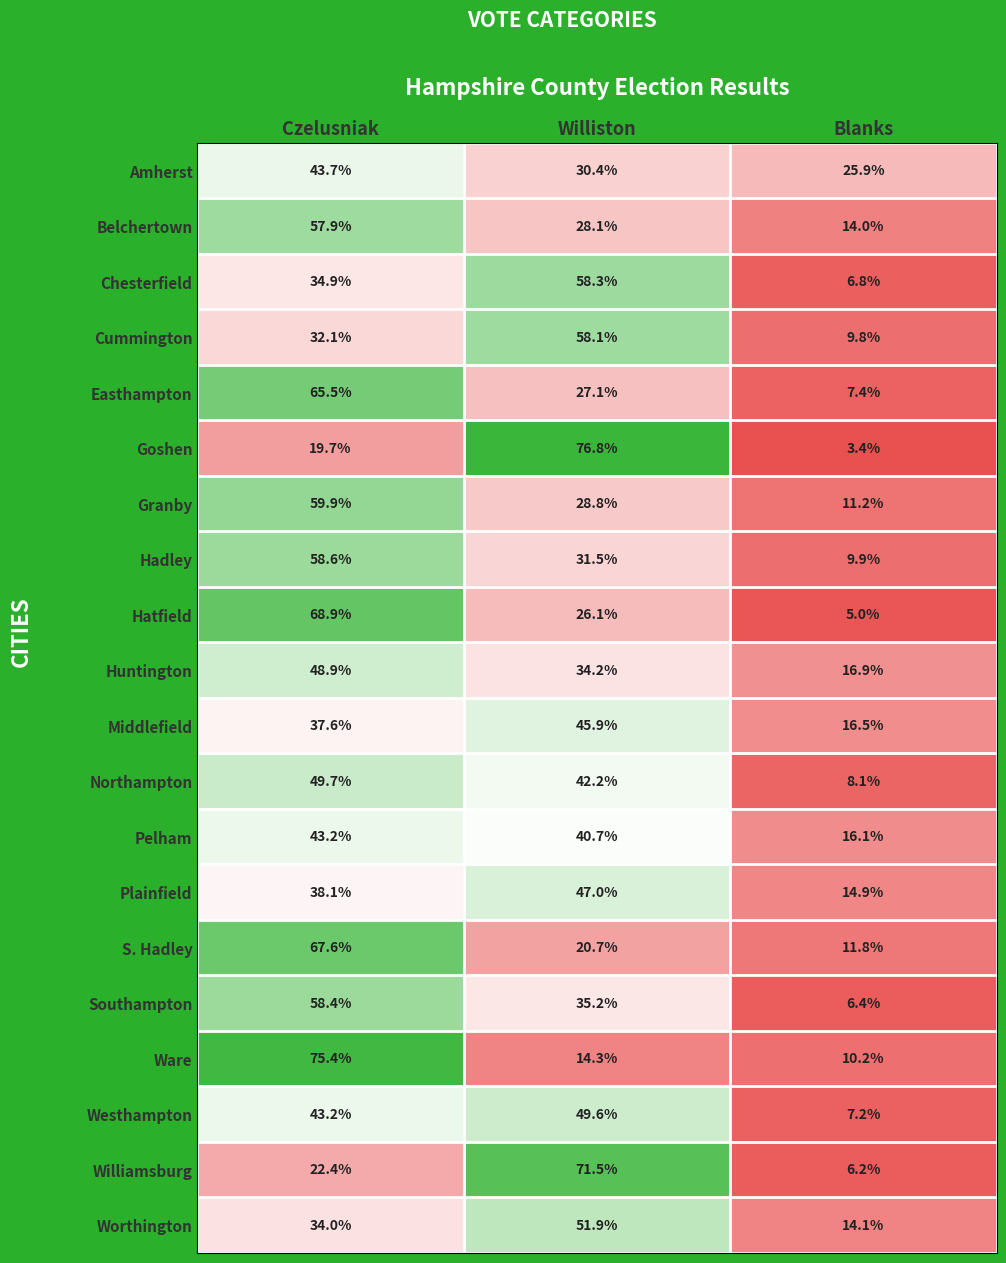

The Ware series shows 110.3 at Czelusniak. True or false?

False